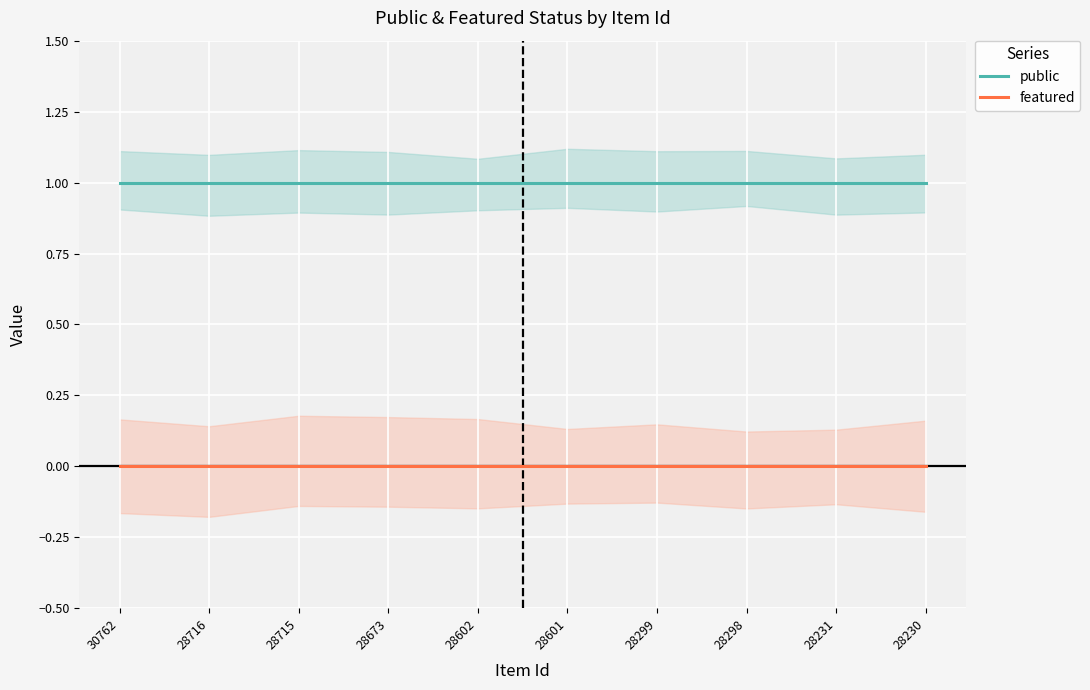

Which category has the highest value in the featured series?

30762